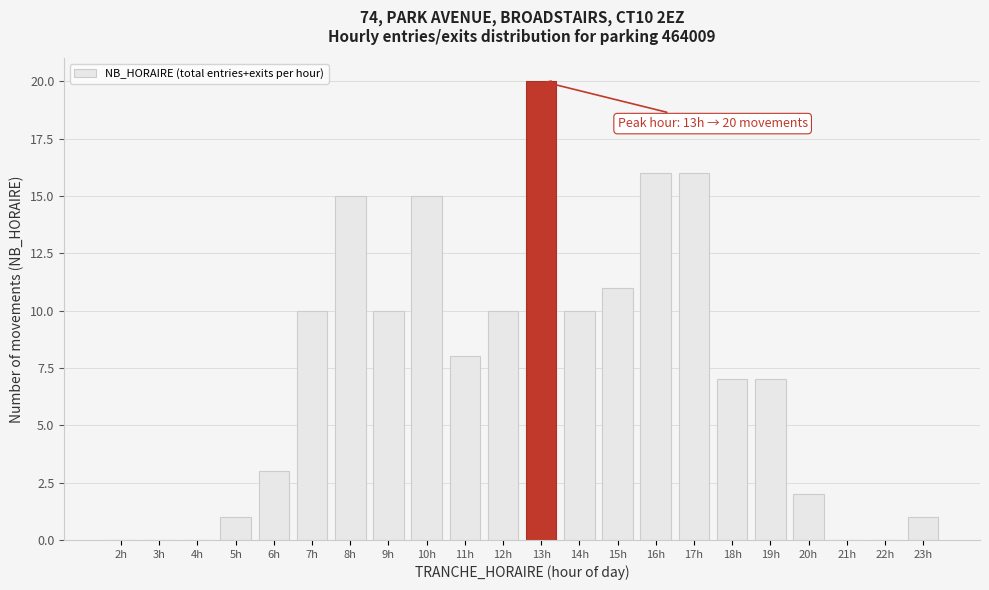

Reading left to right, what are all the values shown in this chart?

2h=0	3h=0	4h=0	5h=1	6h=3	7h=10	8h=15	9h=10	10h=15	11h=8	12h=10	13h=20	14h=10	15h=11	16h=16	17h=16	18h=7	19h=7	20h=2	21h=0	22h=0	23h=1